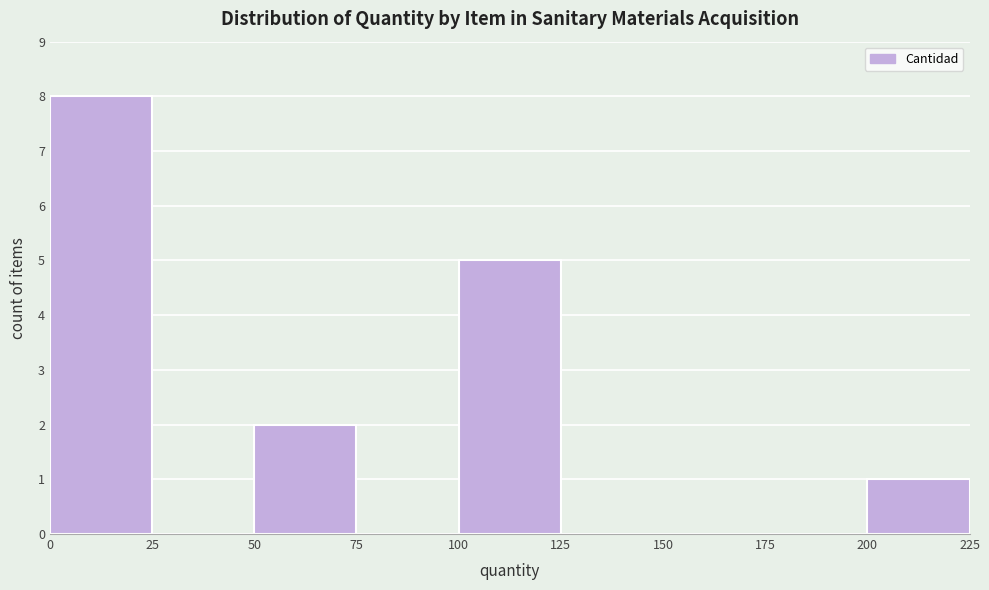

Over which range of the x-axis is the bar tallest?

0 to 25